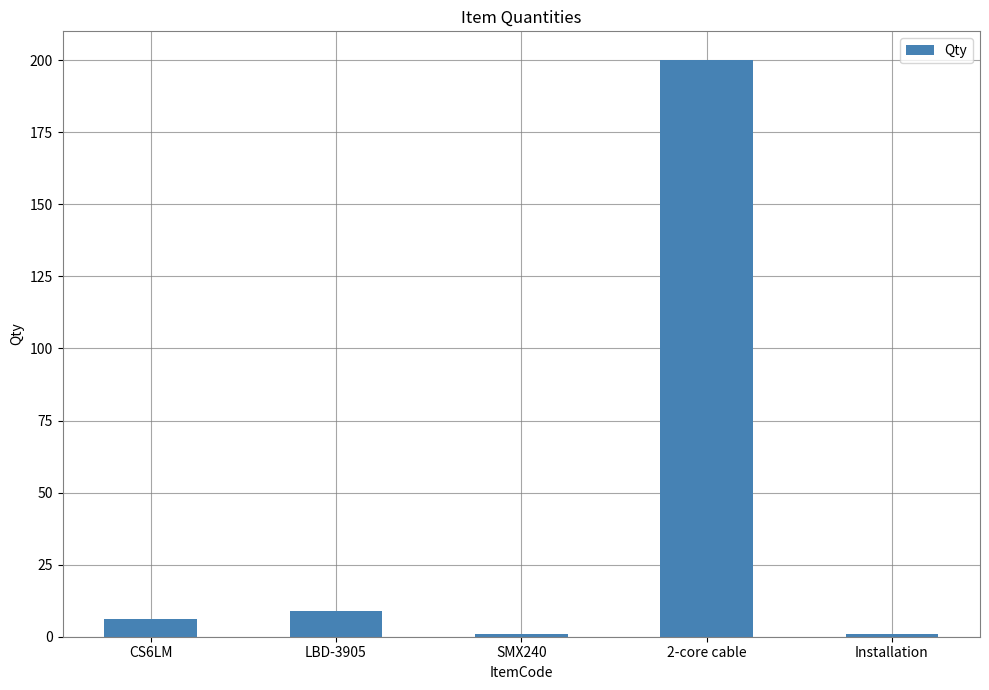

What is the label of the 2nd bar from the left?

LBD-3905